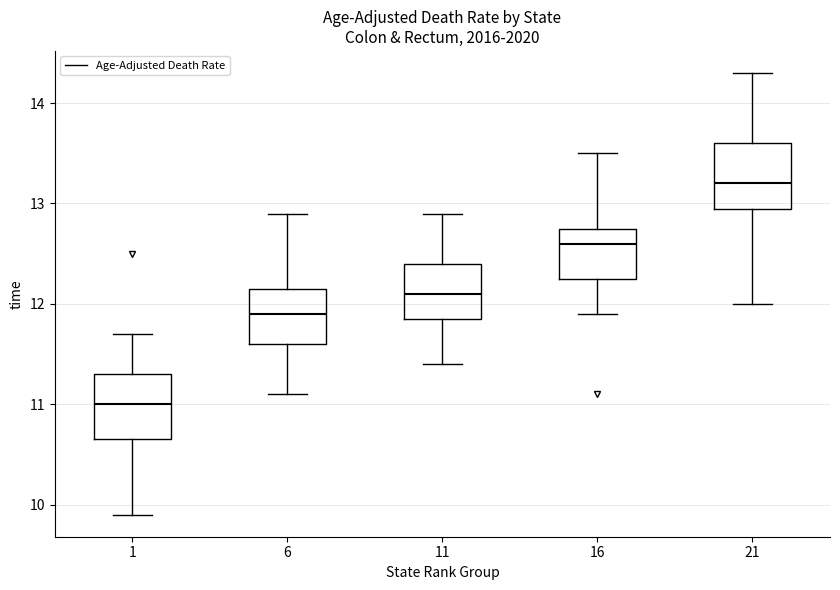

Which box has the lowest median line?

1